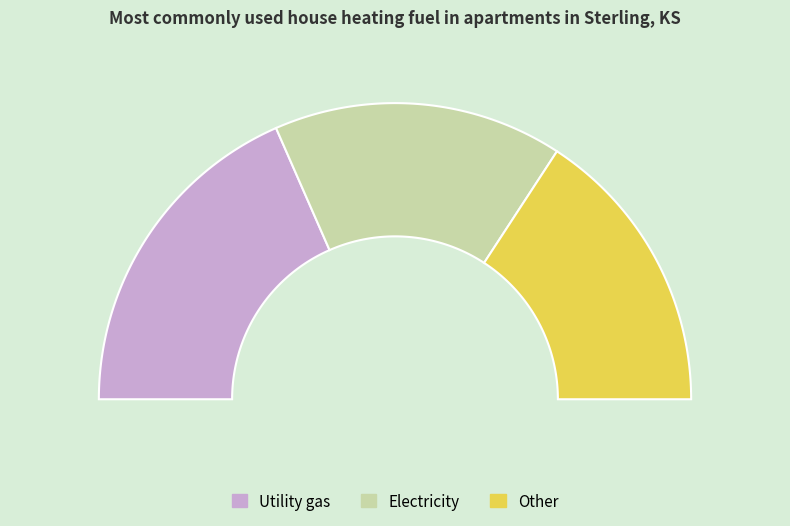

Count the number of slices in the pie.

3